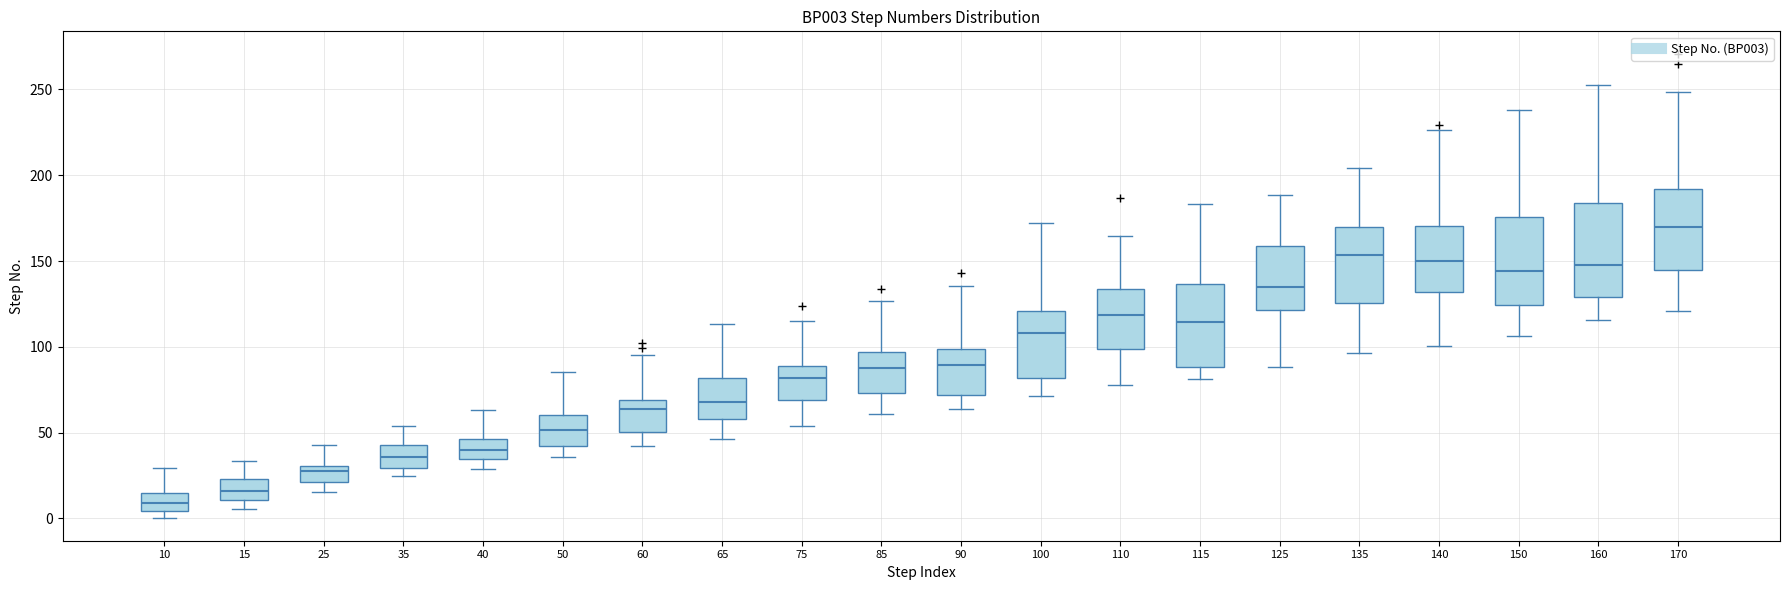

Reading left to right, read every box against the y-axis: the position of its median line, the range the box covers, and the ends of its whiskers. The values are not printed on the chart, so give them approximately, as read against the axis.

10: median 10, box 5 to 15, whiskers 0 to 30
15: median 15, box 10 to 25, whiskers 5 to 35
25: median 30 (just below the box's upper edge), box 20 to 30, whiskers 15 to 45
35: median 35, box 30 to 45, whiskers 25 to 55
40: median 40, box 35 to 45, whiskers 30 to 65
50: median 50, box 40 to 60, whiskers 35 to 85
60: median 65, box 50 to 70, whiskers 40 to 95
65: median 70, box 60 to 80, whiskers 45 to 115
75: median 80, box 70 to 90, whiskers 55 to 115
85: median 90, box 75 to 95, whiskers 60 to 125
90: median 90, box 70 to 100, whiskers 65 to 135
100: median 110, box 80 to 120, whiskers 70 to 170
110: median 120, box 100 to 135, whiskers 80 to 165
115: median 115, box 90 to 135, whiskers 80 to 185
125: median 135, box 120 to 160, whiskers 90 to 190
135: median 155, box 125 to 170, whiskers 95 to 205
140: median 150, box 130 to 170, whiskers 100 to 225
150: median 145, box 125 to 175, whiskers 105 to 240
160: median 150, box 130 to 185, whiskers 115 to 255
170: median 170, box 145 to 190, whiskers 120 to 250